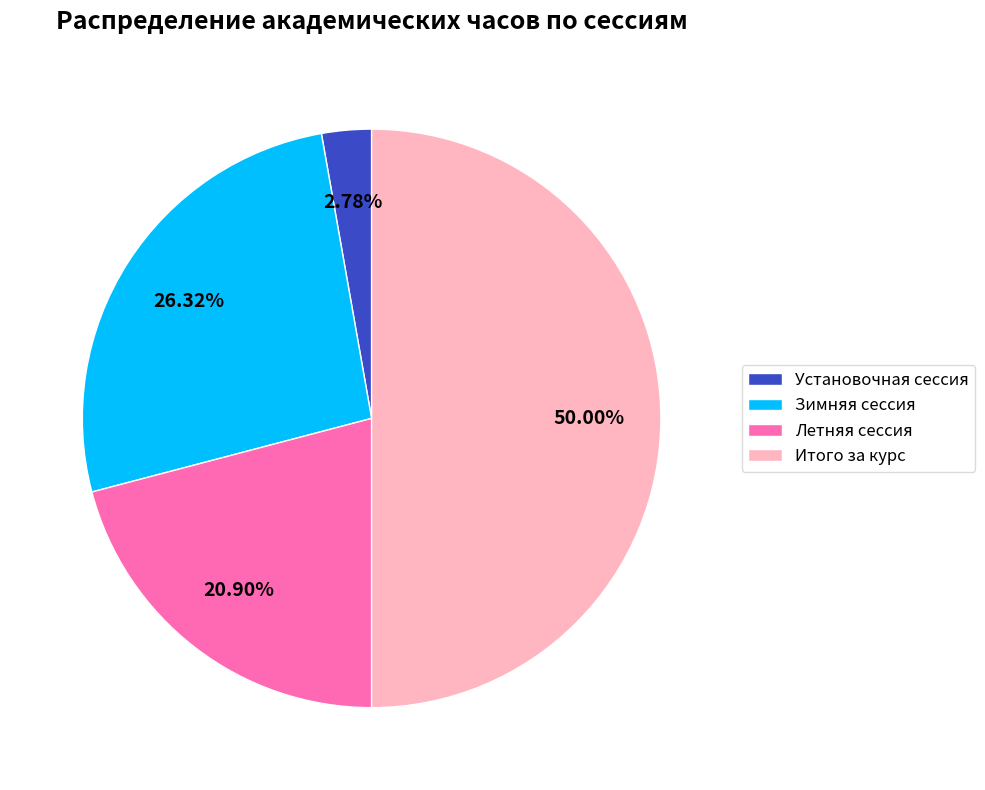

Does Зимняя сессия account for over 50% of the chart?

No